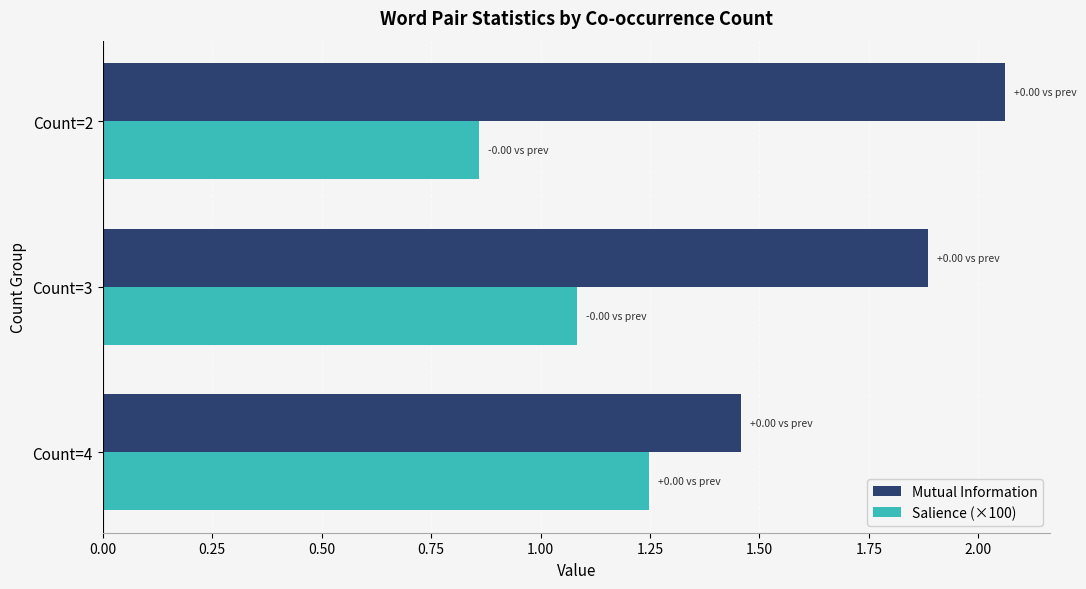

Which series has the widest spread of values?

Mutual Information